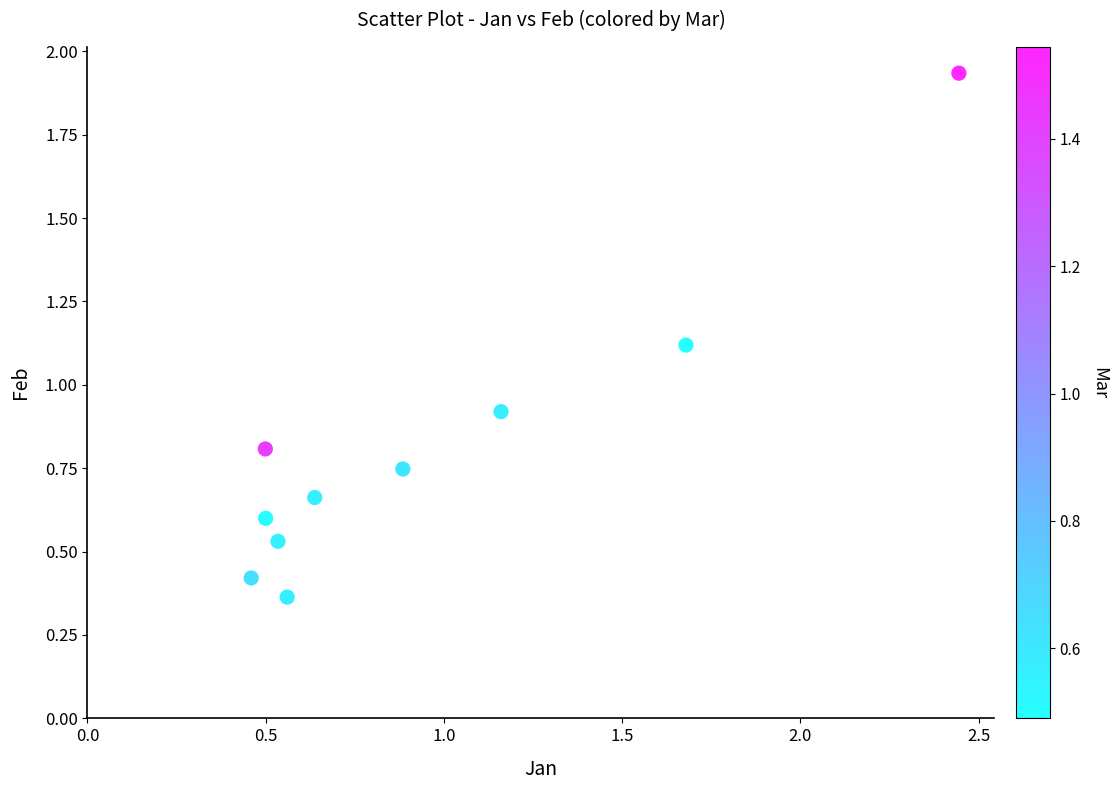

What Y value in the scatter plot is closest to 1?

0.9